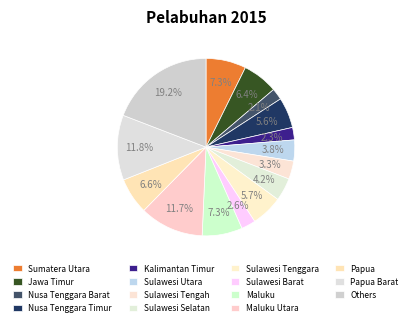

To the nearest percent, what is the difference between the Sulawesi Tenggara and Sulawesi Barat slice percentages?

3%